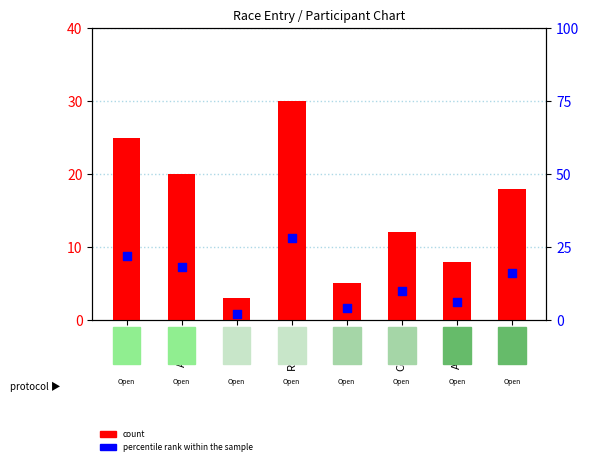

What are all the series names shown in the legend?

count, percentile rank within the sample